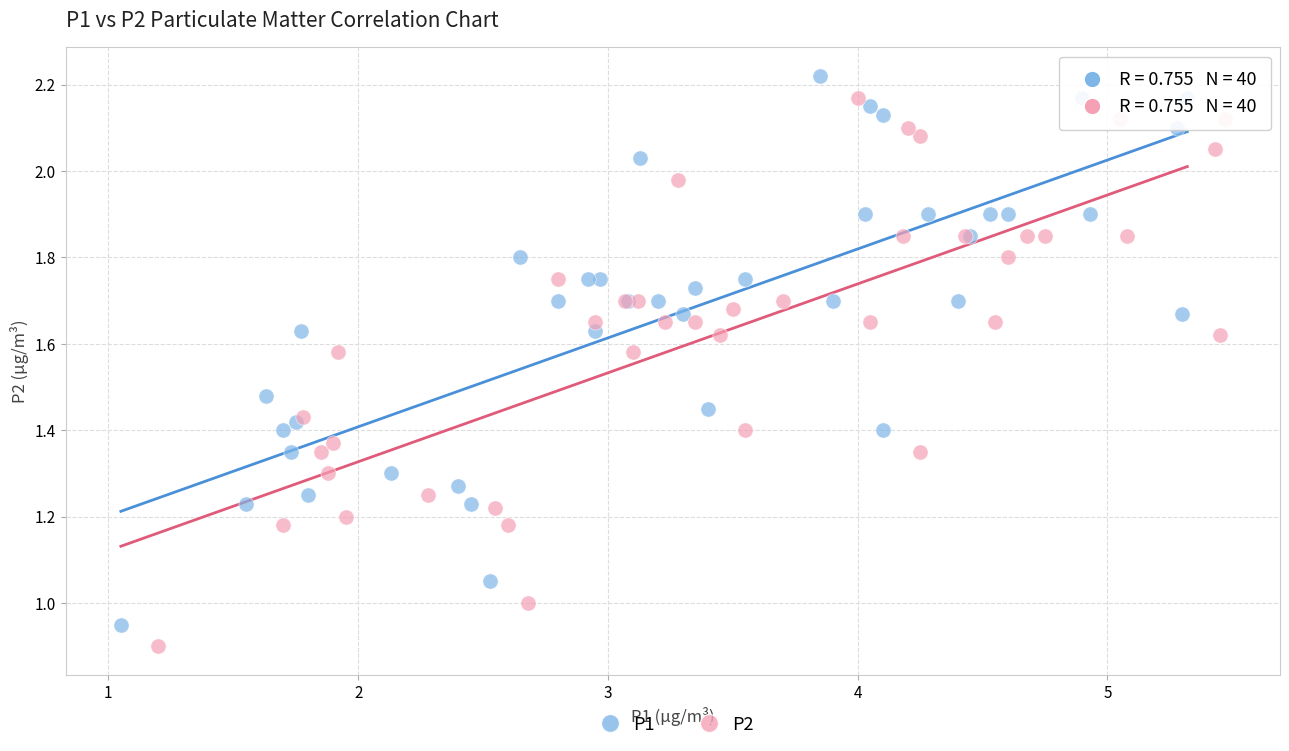

What are all the series names shown in the legend?

P1, P2